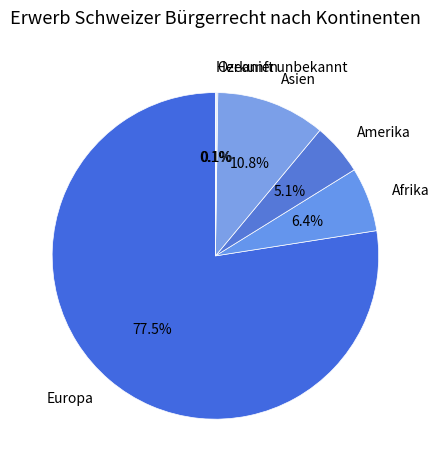

Which slice is the largest?

Europa